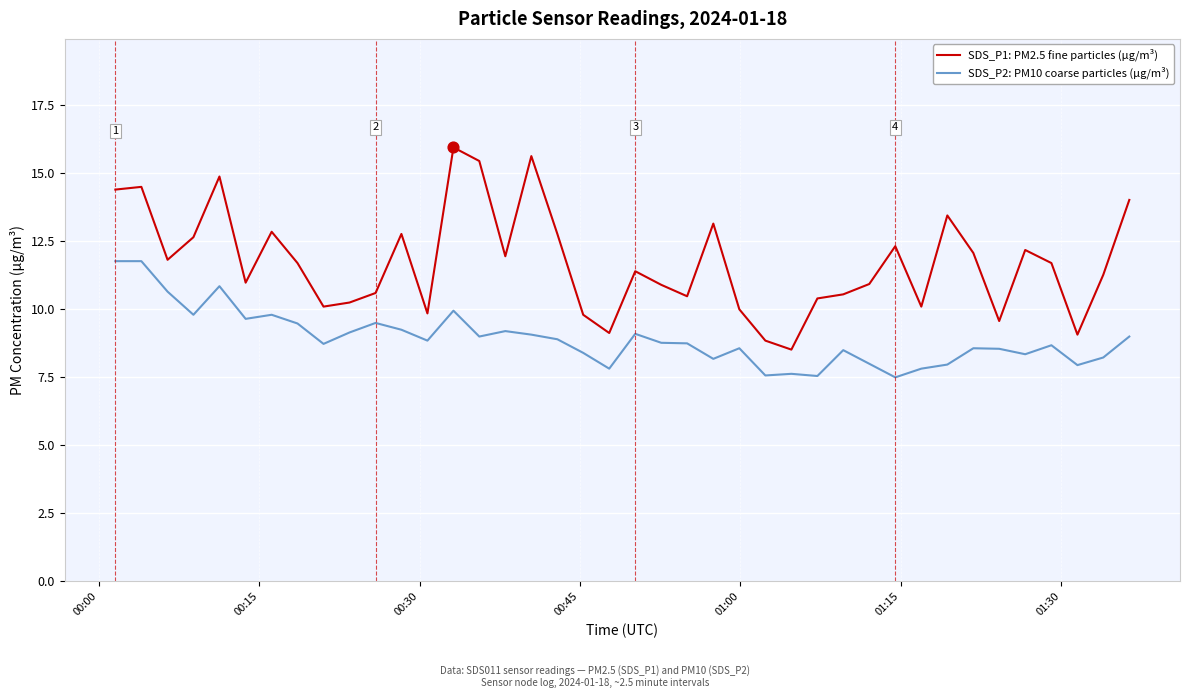

At how many categories does at least one series exceed 13?

9